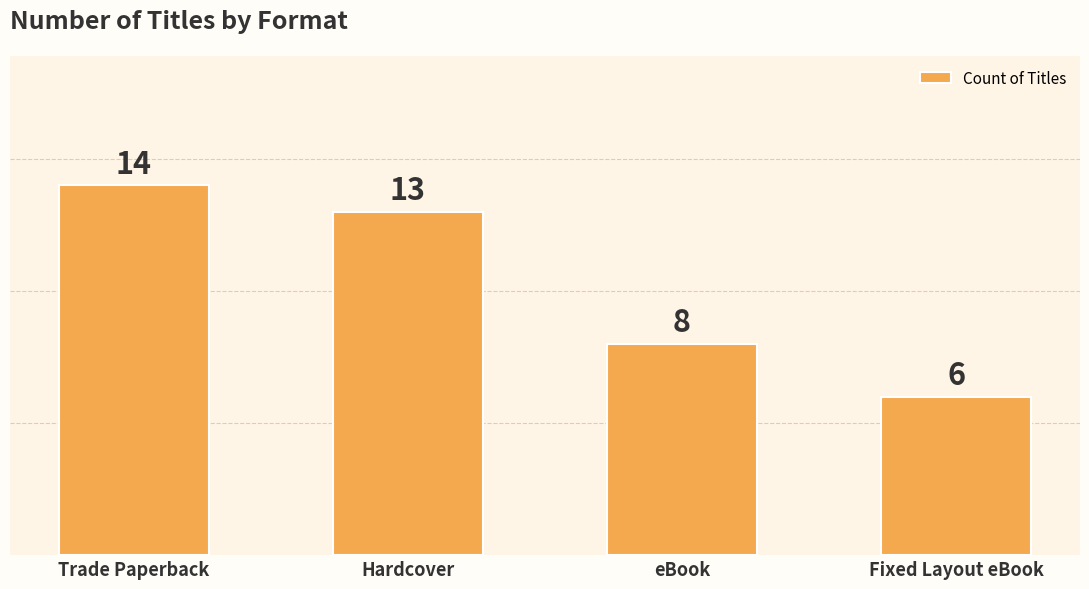

Approximately how many times larger is the value at Hardcover compared to Trade Paperback?

0.9